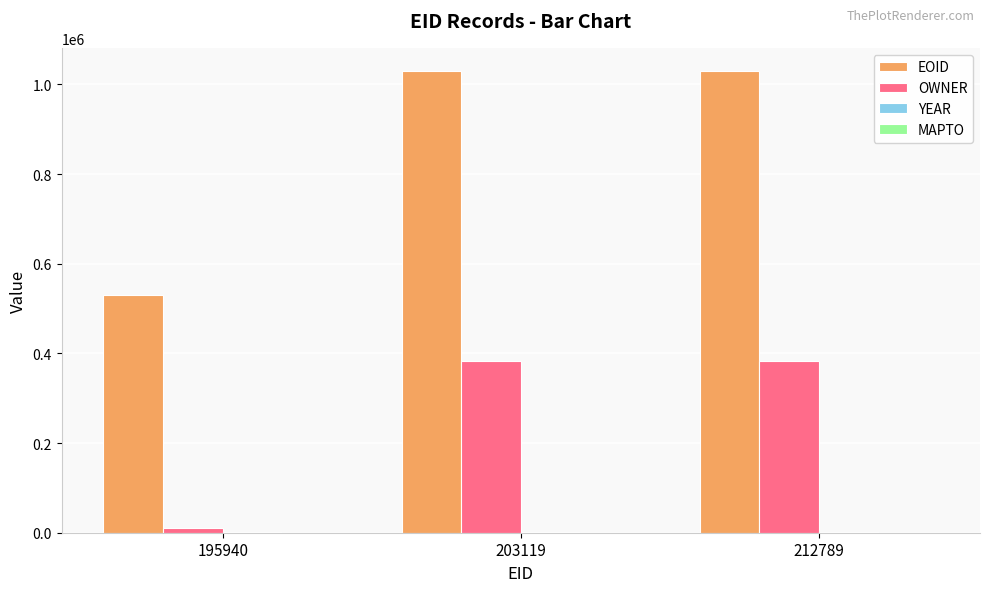

What is the sum of all EOID values?

2590486